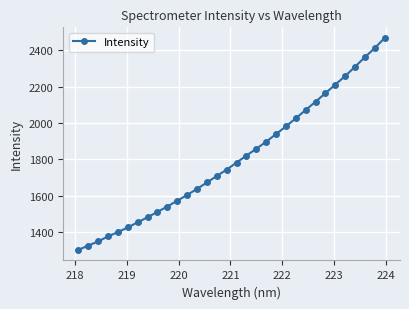

What is the value of the 30th point from the left?

2363.4